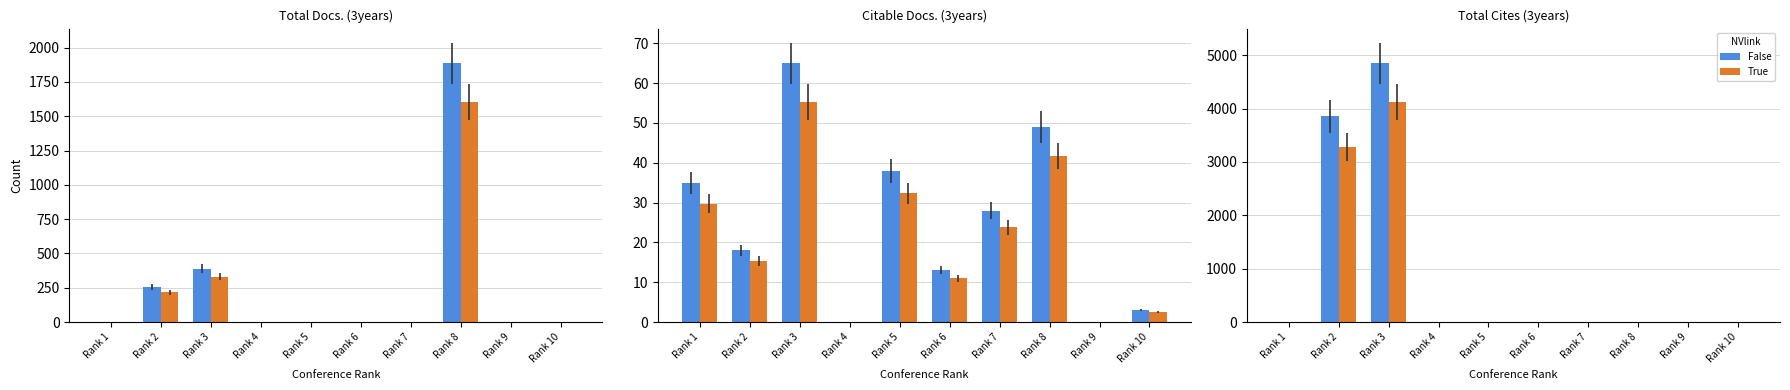

Is it true that True equals 4121.6 at Rank 3?

True